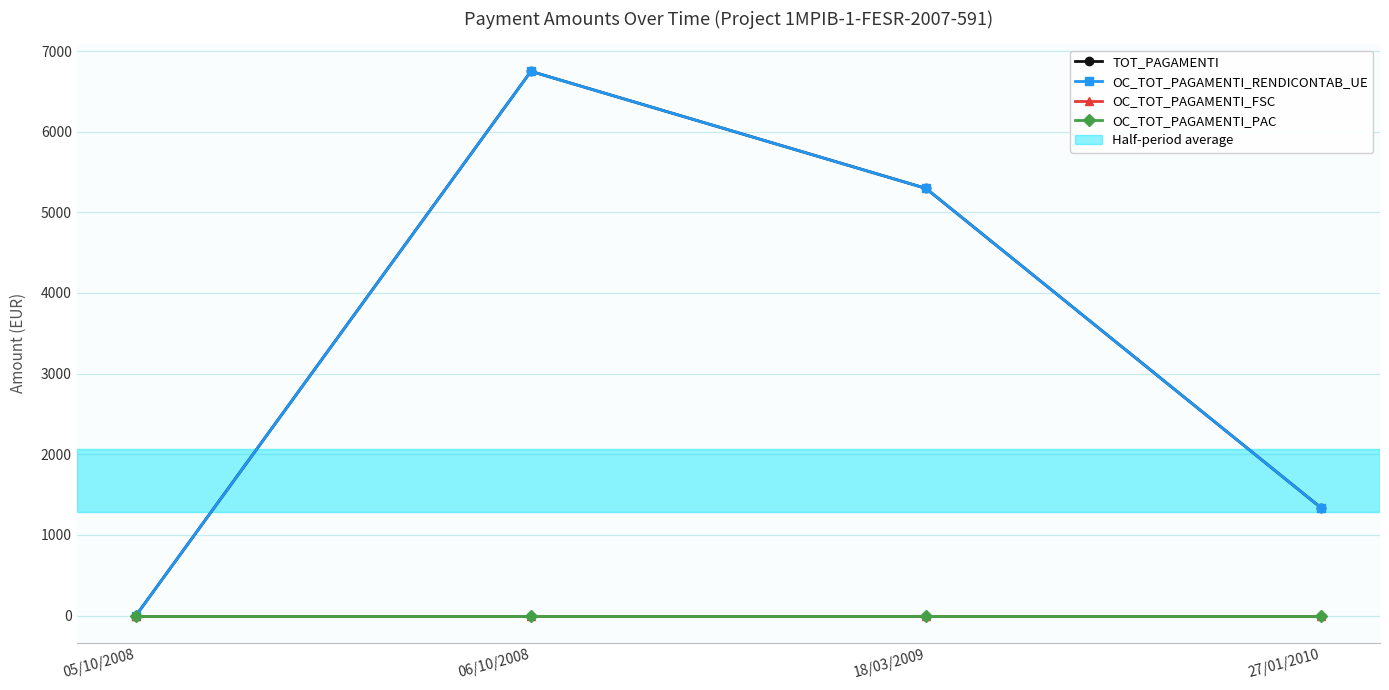

Is this an area chart (filled region under the line)?

No